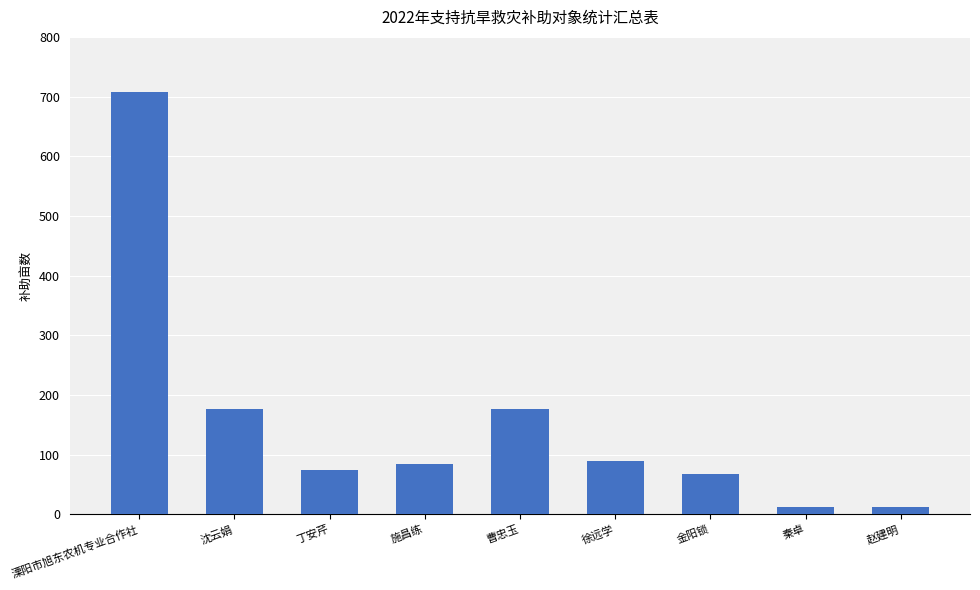

What is the label of the 7th bar from the left?

金阳锁